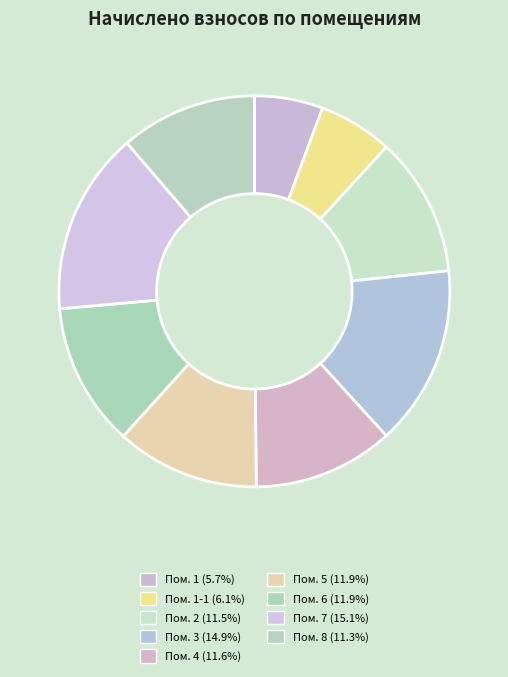

Is there a majority slice in this chart?

No